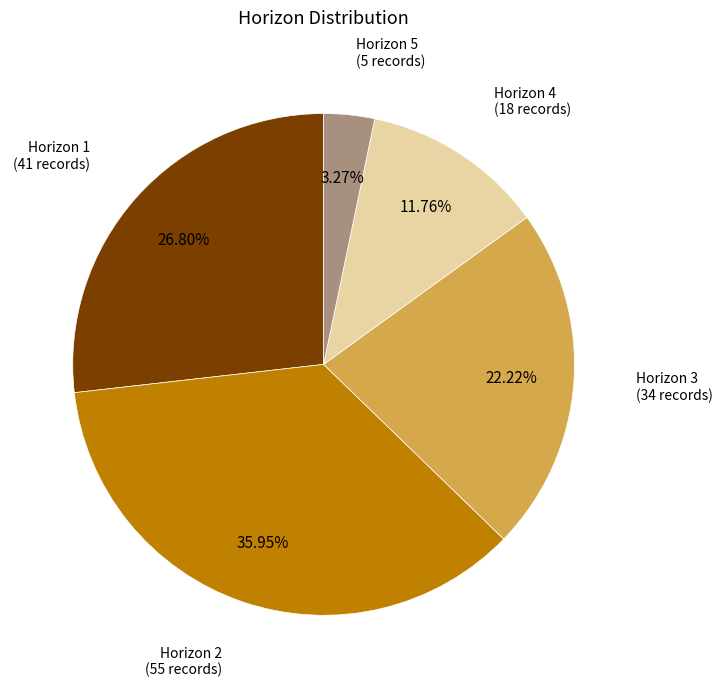

Is there a majority slice in this chart?

No